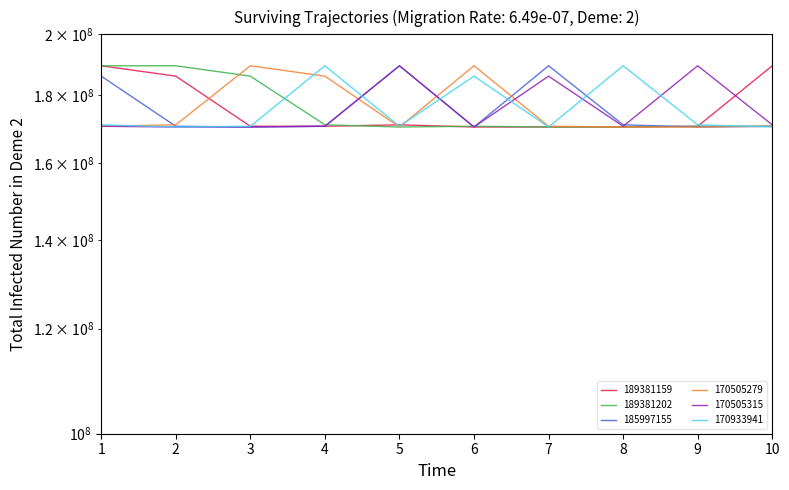

Which series has the largest total across all categories?

170933941